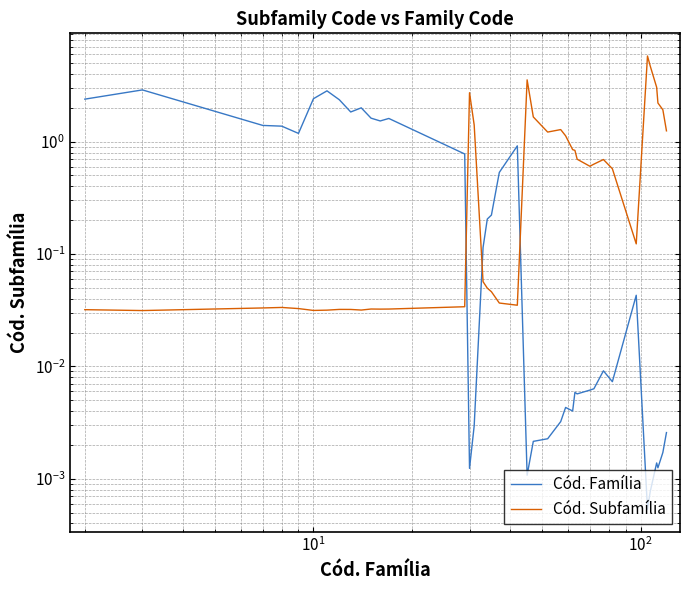

True or false: Cód. Família has a value of 2.0 at 11.

False